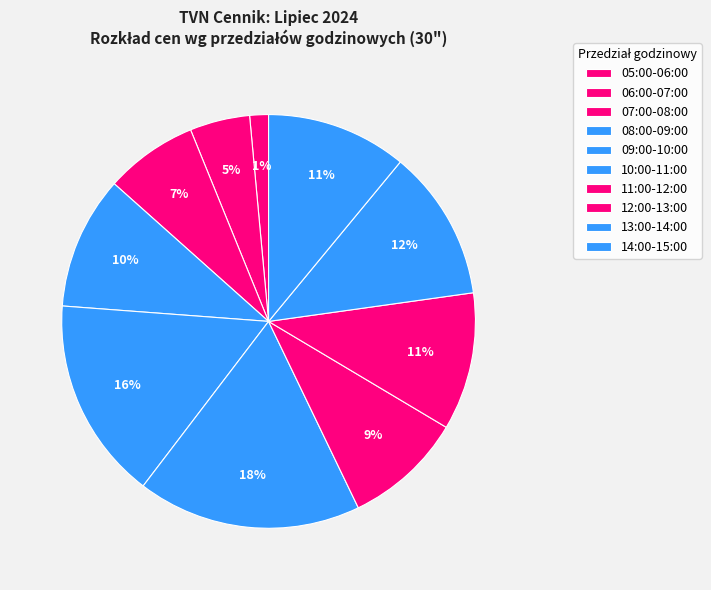

True or false: 05:00-06:00 accounts for 7% of the total.

False